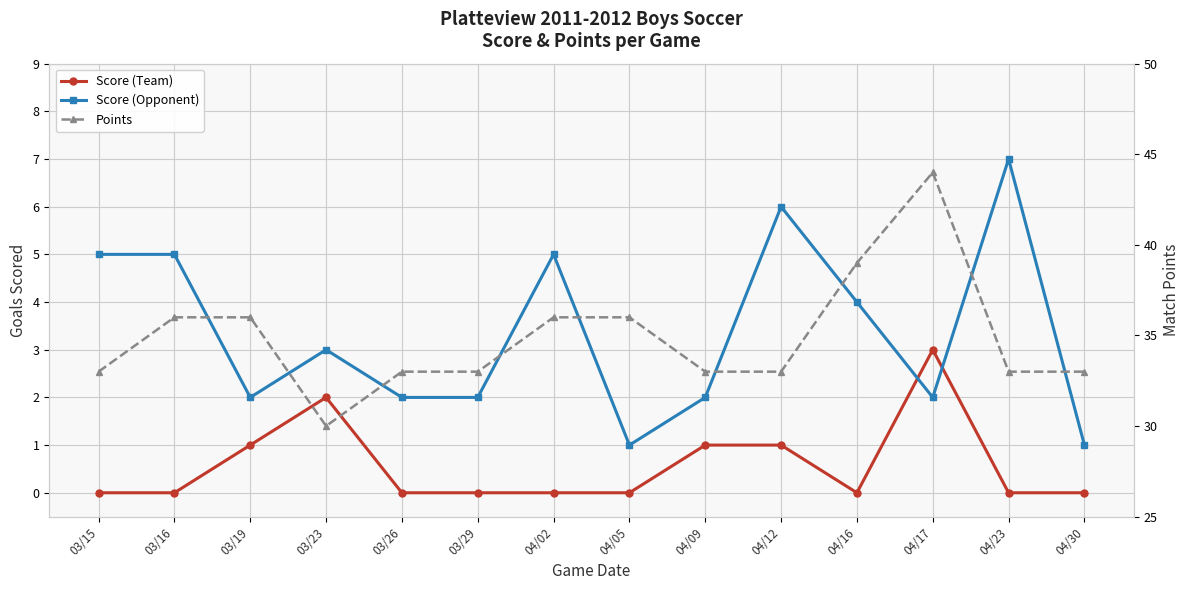

What is the approximate value of Score (Opponent) at 04/12?

6